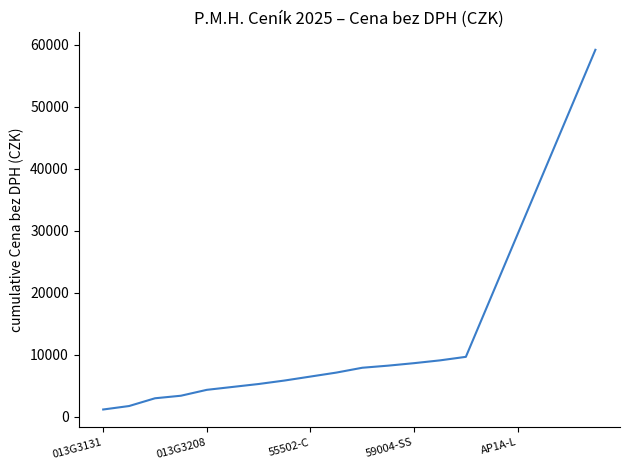

What is the greatest value displayed?

59180